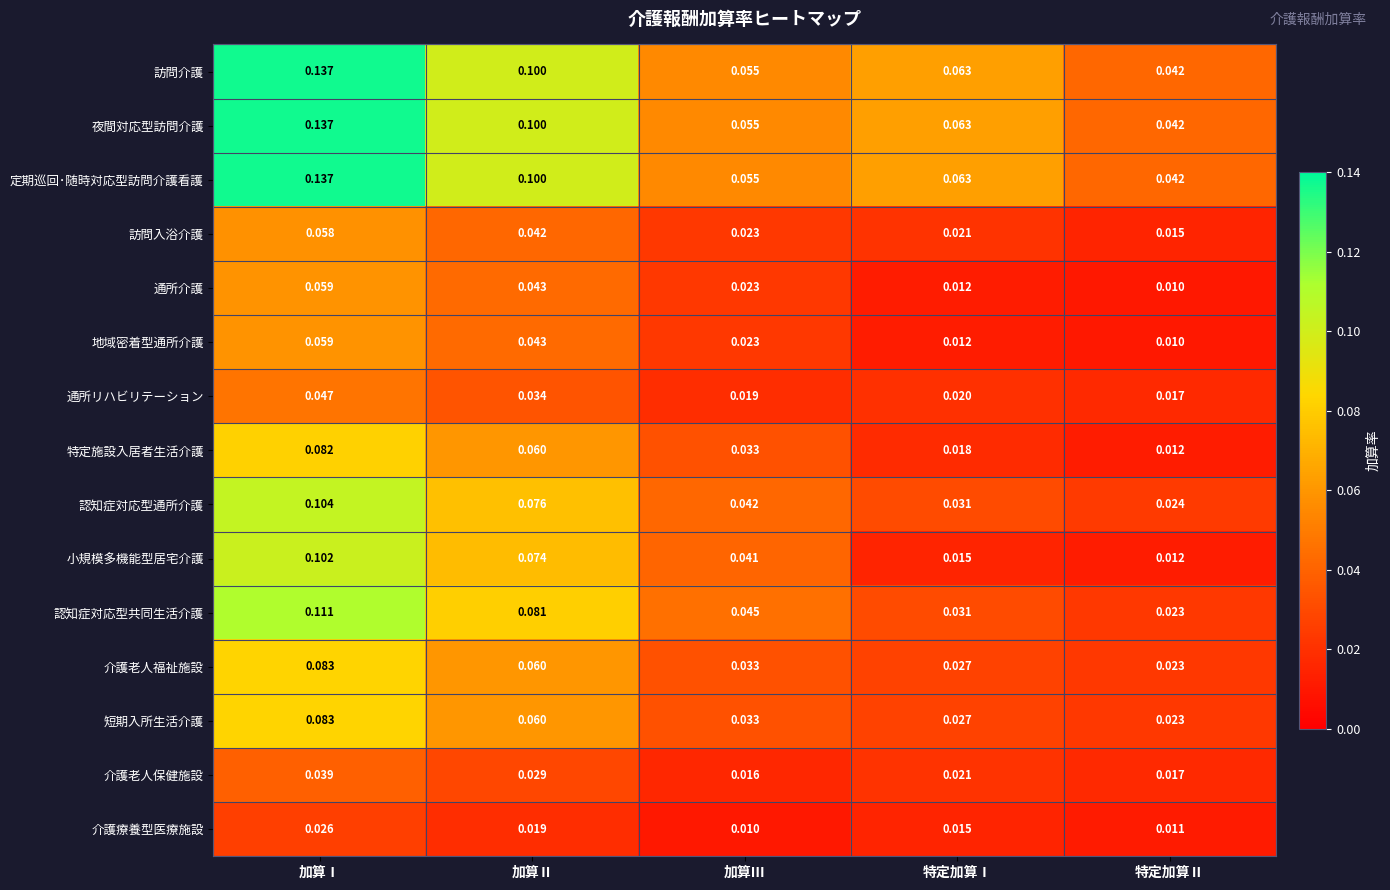

Is the value of 訪問介護 at 加算Ⅰ greater than the value of 短期入所生活介護 at 加算Ⅱ?

Yes